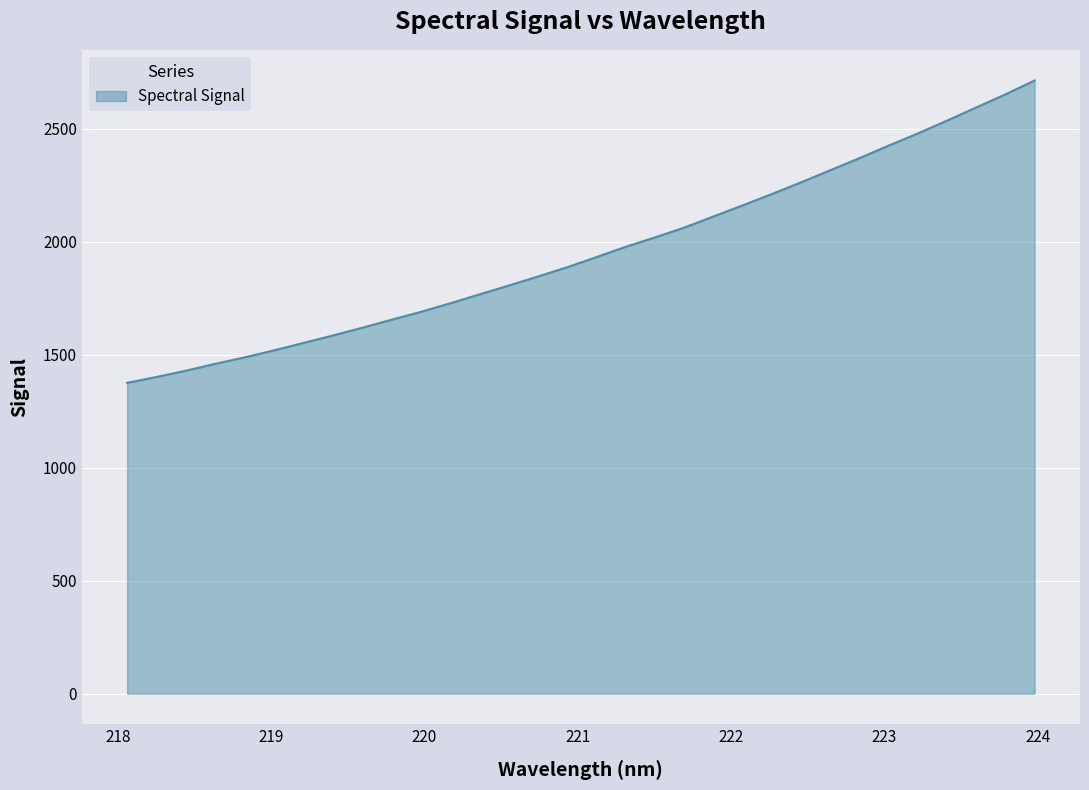

What is the difference between the second highest and second lowest values?

1250.7